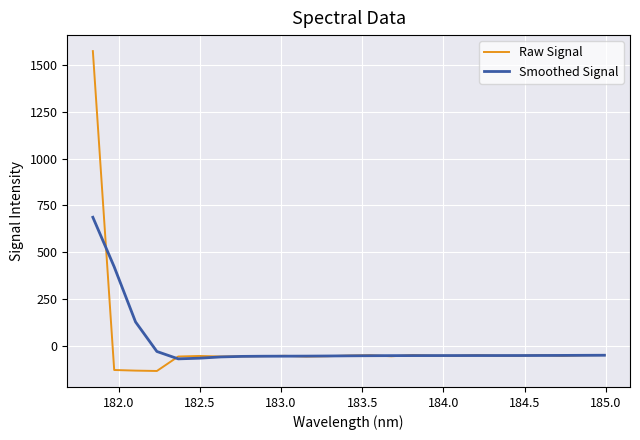

How many negative values does the Raw Signal series have?

24